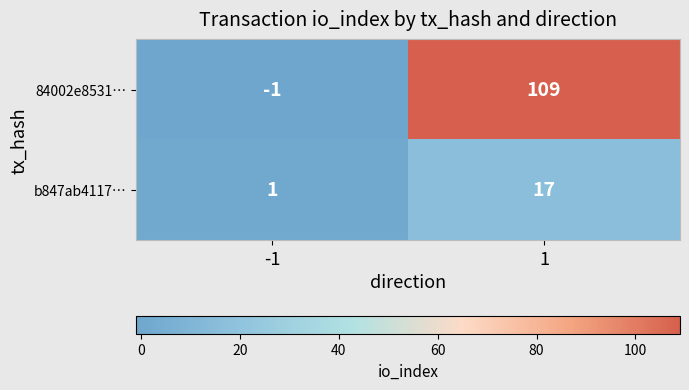

The 84002e8531… series shows -2 at -1. True or false?

False